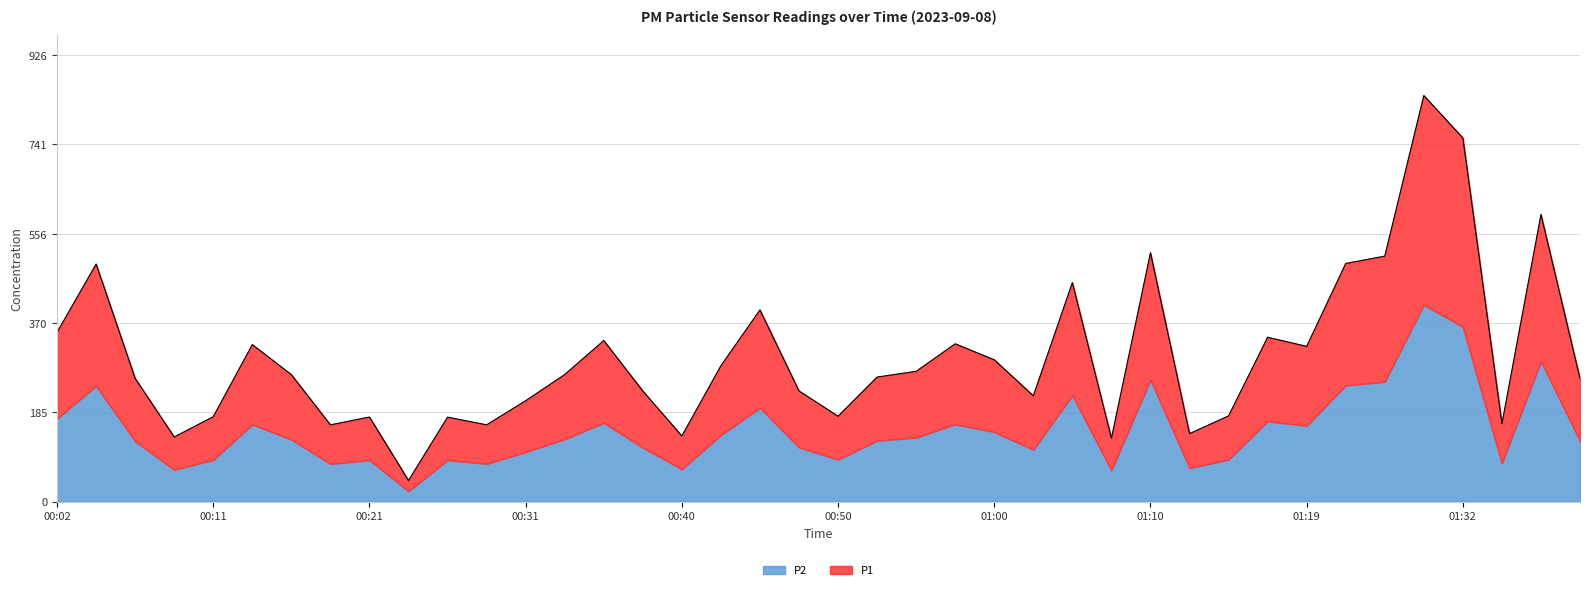

What is the minimum value shown in the chart?

43.6